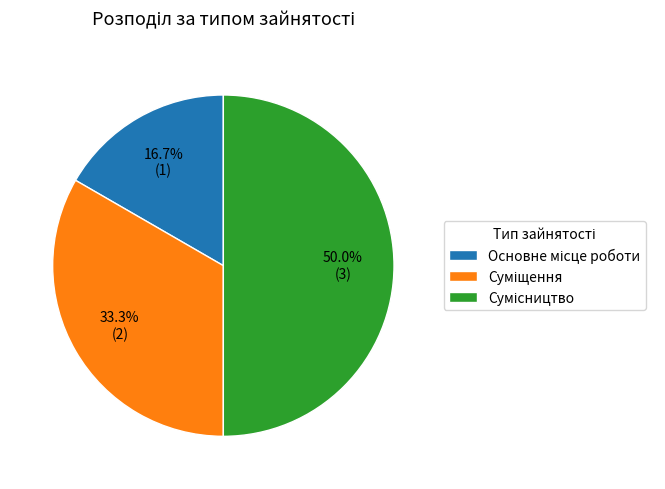

What percentage is the Сумісництво slice, to the nearest percent?

50%